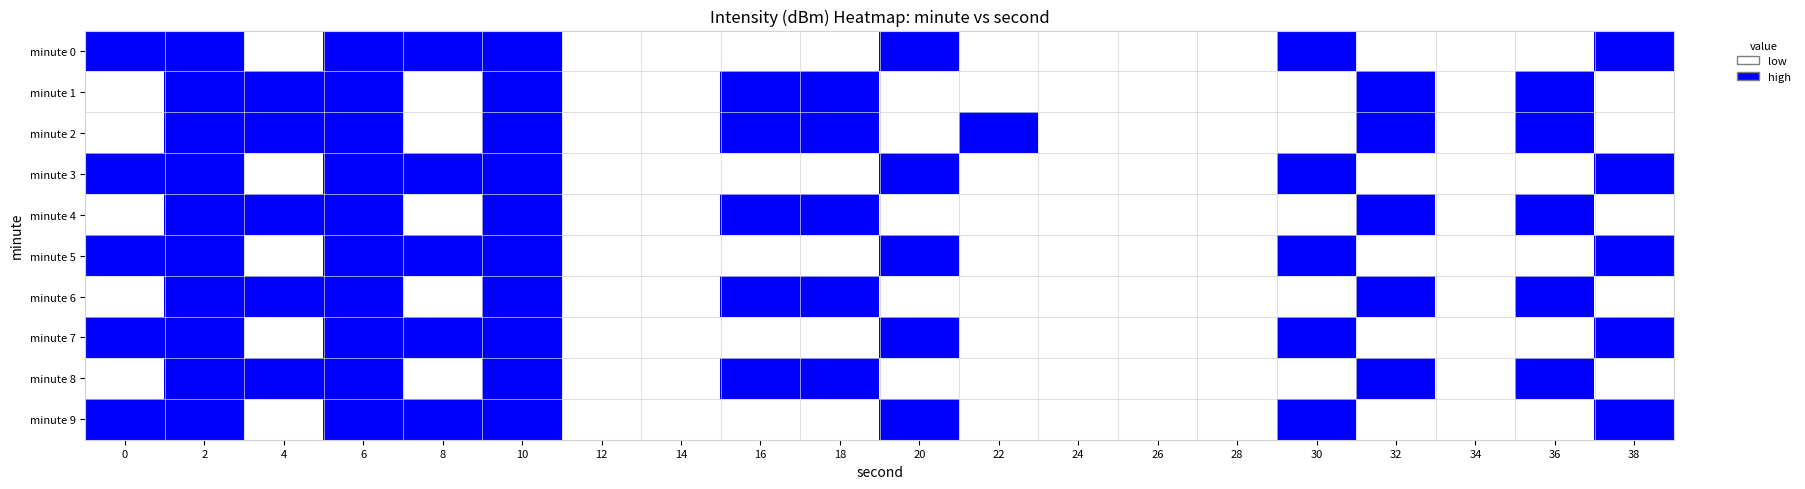

How many distinct data groups are displayed?

10